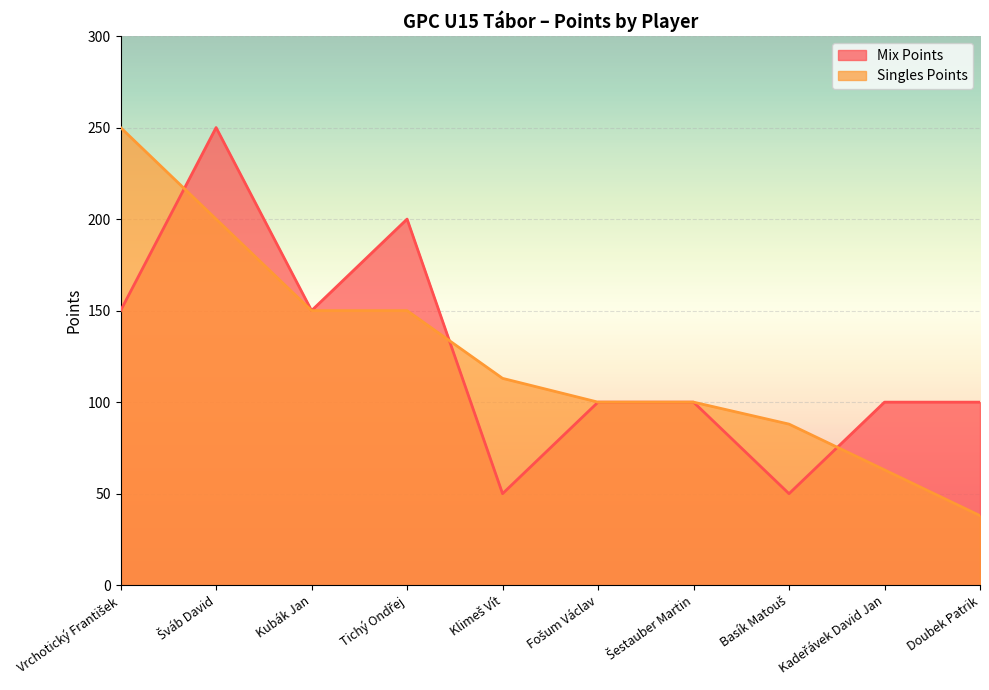

What is the label of the 10th point from the right?

Vrchotický František